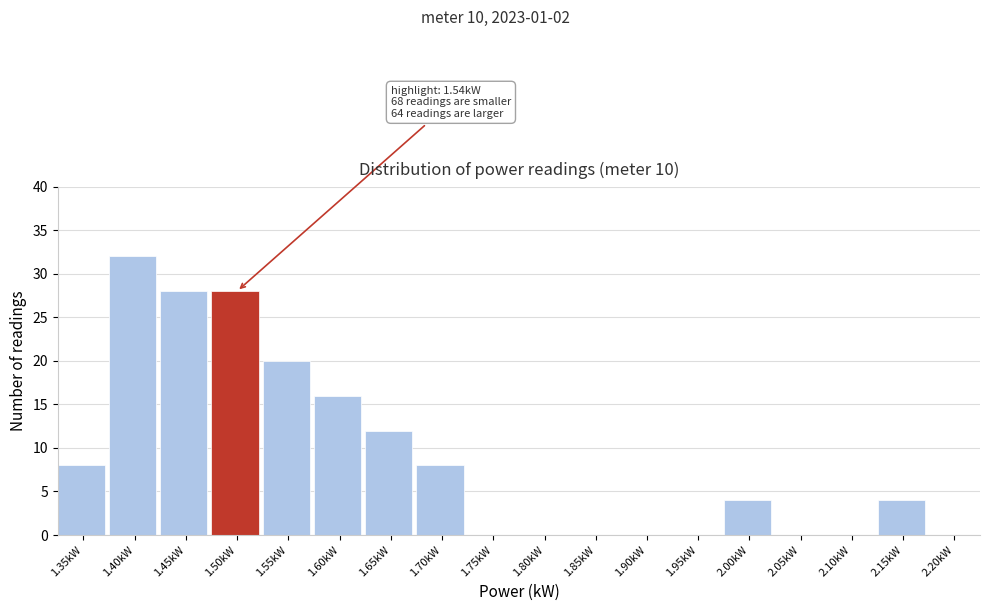

Reading left to right, transcribe all the data shown in this chart.

1.35kW=8	1.40kW=32	1.45kW=28	1.50kW=28	1.55kW=20	1.60kW=16	1.65kW=12	1.70kW=8	1.75kW=0	1.80kW=0	1.85kW=0	1.90kW=0	1.95kW=0	2.00kW=4	2.05kW=0	2.10kW=0	2.15kW=4	2.20kW=0